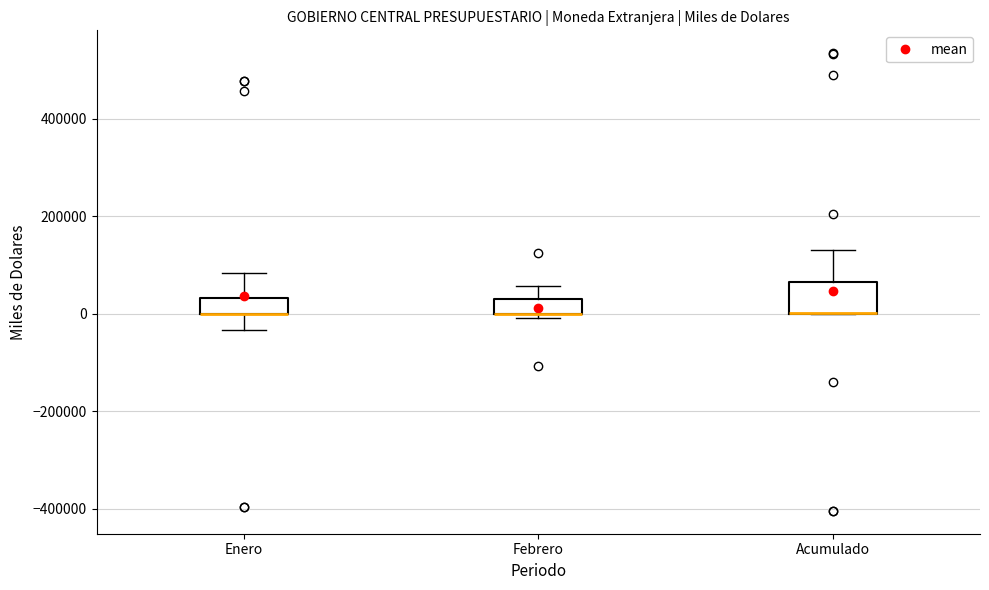

Reading left to right, transcribe this box plot: for each box, give where its median line is, the range the box spans, and where its two whiskers end, as read against the y-axis. The values are not printed on the chart, so give them approximately, as read against the axis.

Enero: median 0 (drawn on the box's lower edge), box 0 to 40000, whiskers -40000 to 80000
Febrero: median 0 (drawn on the box's lower edge), box 0 to 40000, whiskers 0 (just below the box's lower edge) to 60000
Acumulado: median 0 (drawn on the box's lower edge), box 0 to 60000, whiskers 0 to 140000